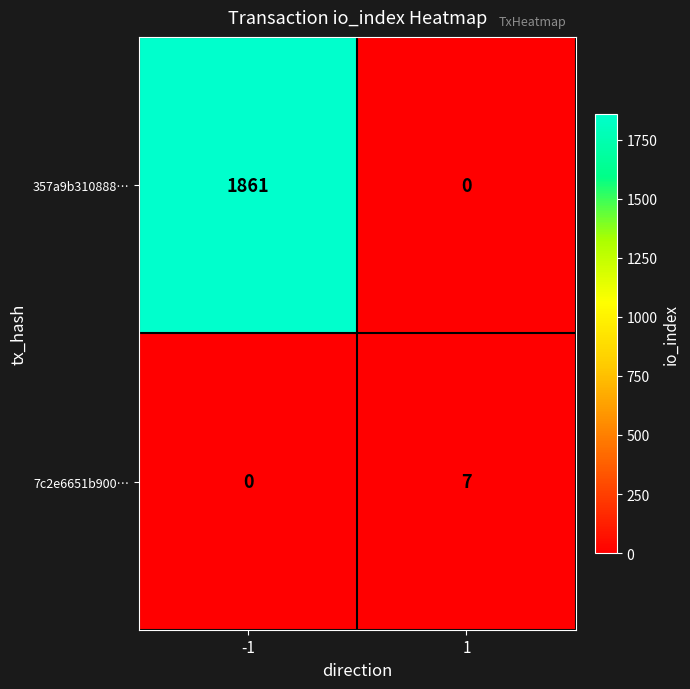

What is the difference between the highest and lowest values at -1?

1861